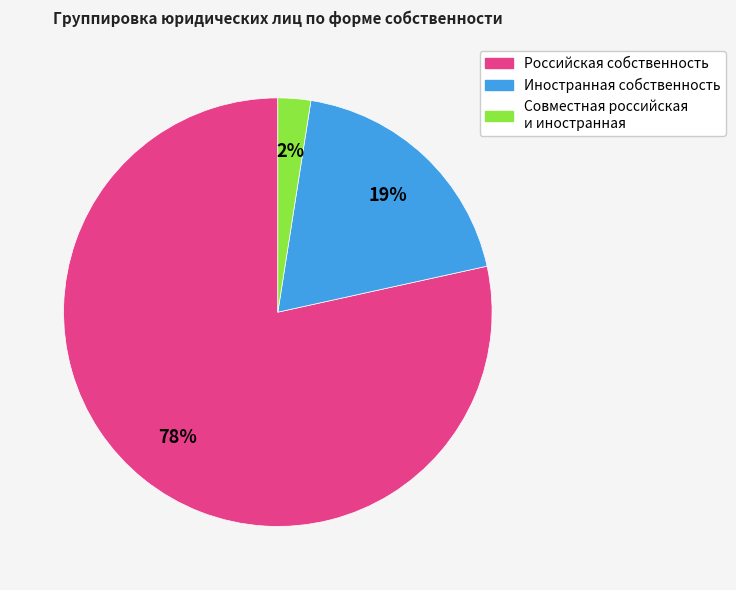

Which slice is the smallest?

Совместная российская и иностранная собственность